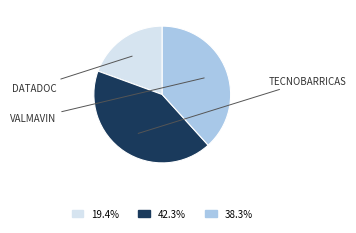

Is there a majority slice in this chart?

No